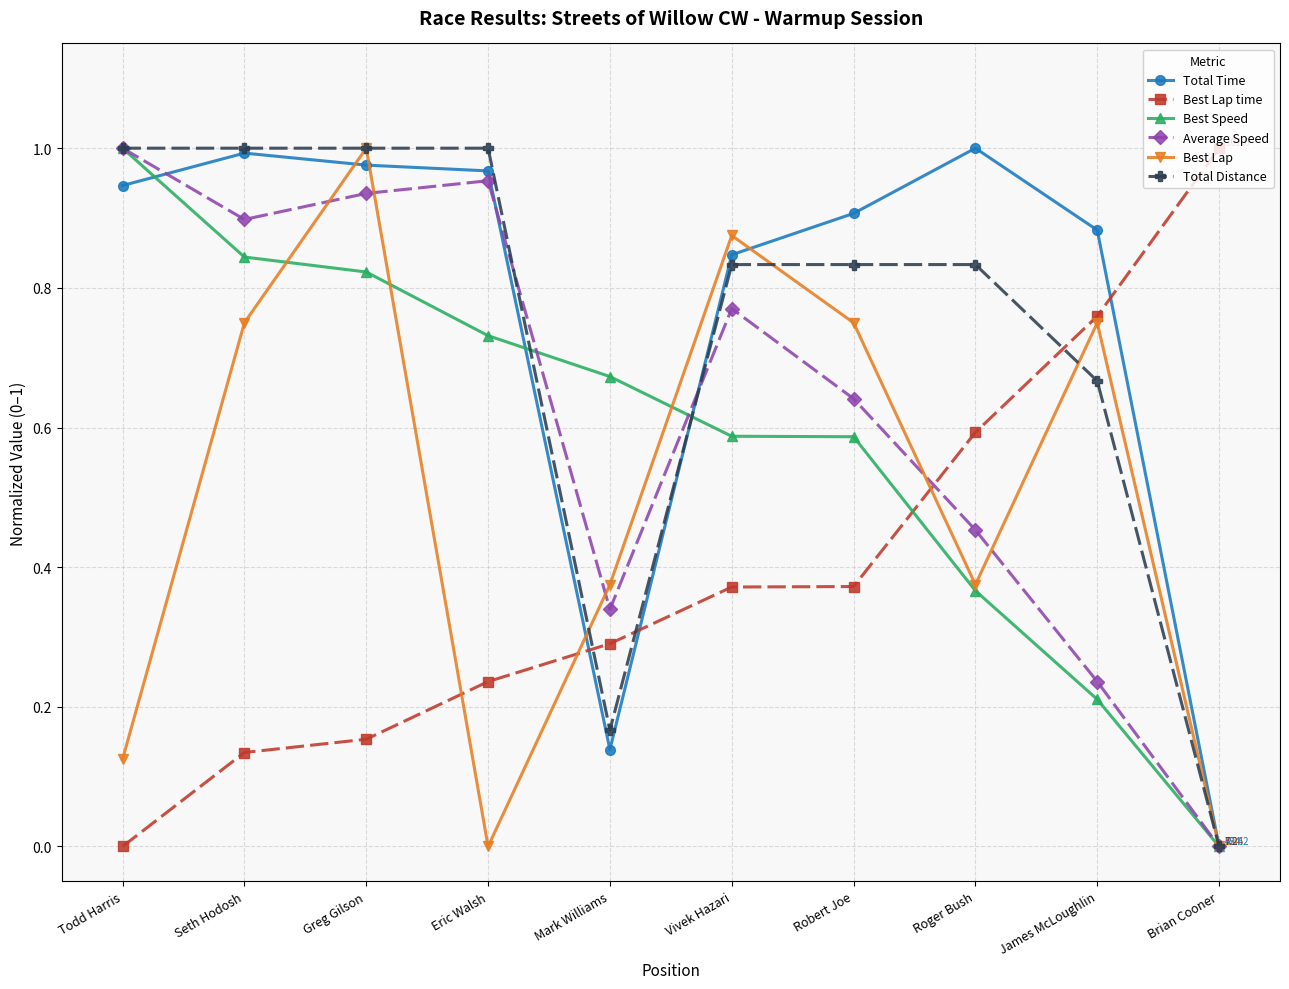

How many lines are shown in the chart?

6